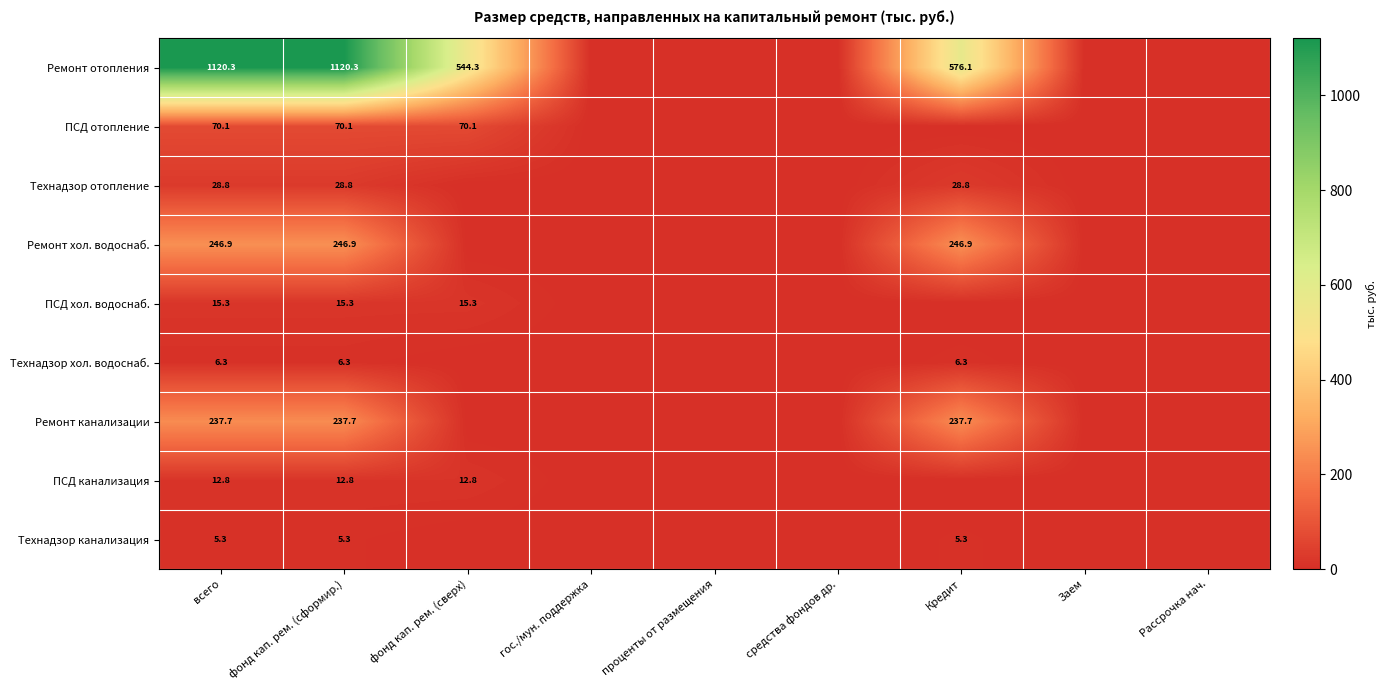

Is it true that Ремонт отопления equals 1120.3 at фонд кап. рем. (сформир.)?

True